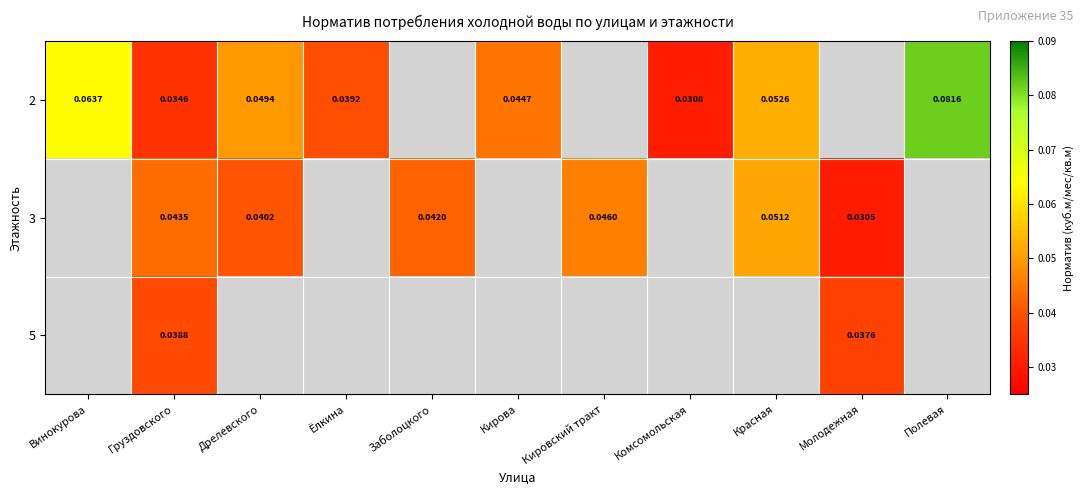

Is the value of 3 at Молодежная greater than the value of 2 at Полевая?

No